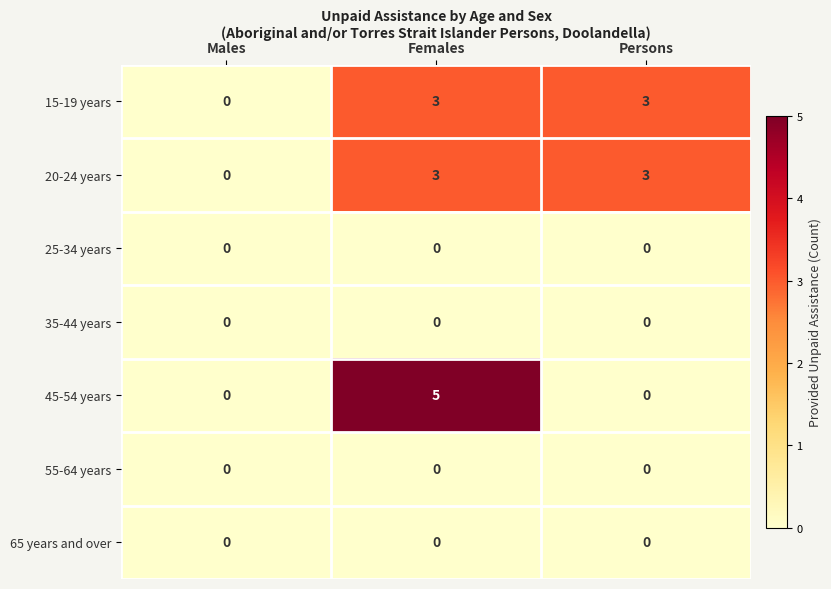

The 55-64 years series shows 0 at Males. True or false?

True